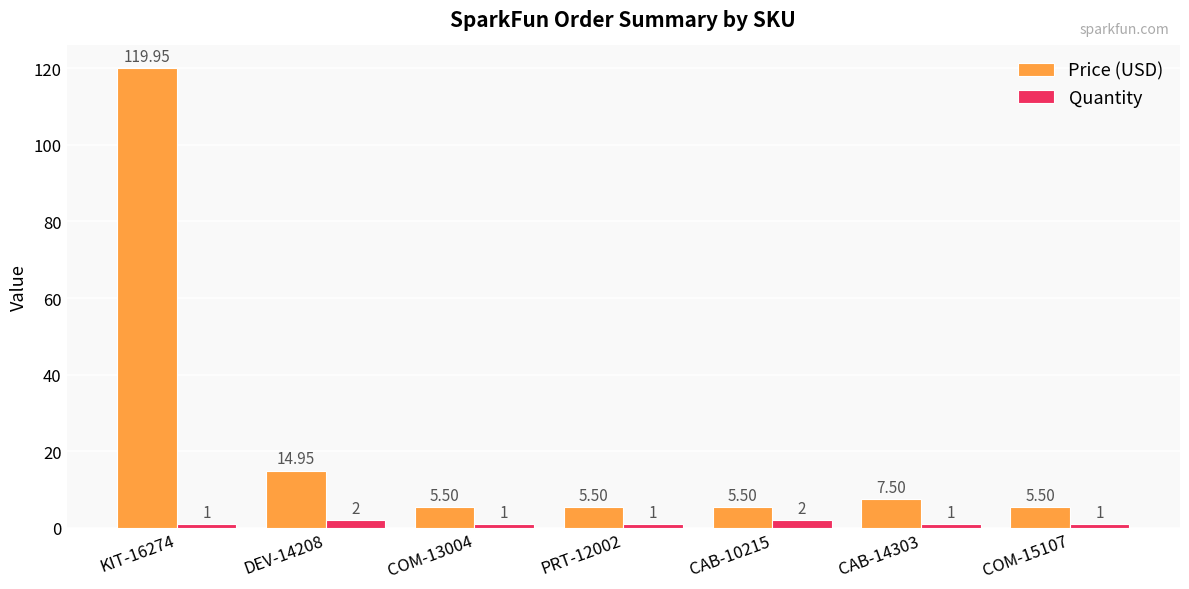

Is the value of Price (USD) at CAB-14303 greater than the value of Quantity at COM-15107?

Yes